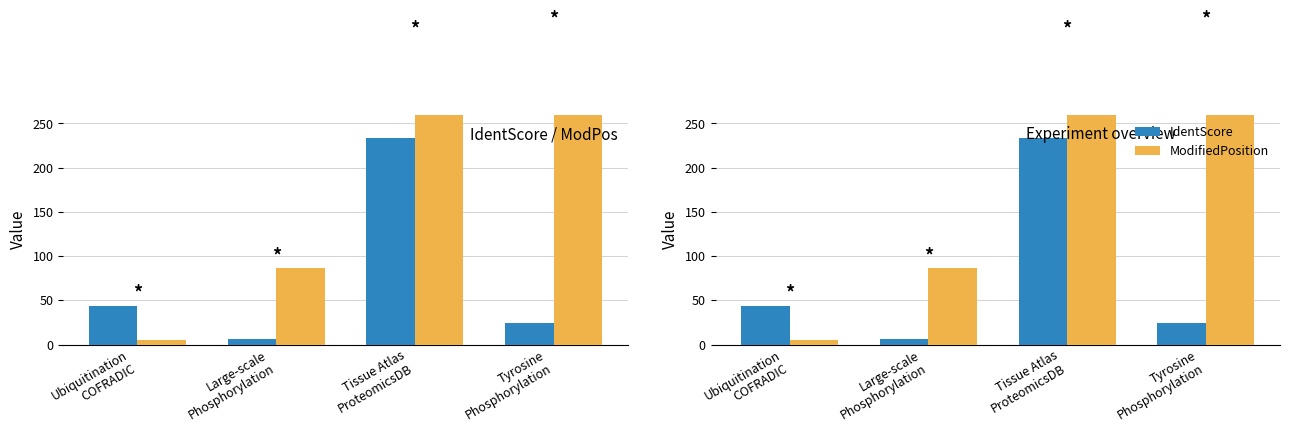

Reading left to right, extract all data points from this chart.

IdentScore: 43.7	6.5	233.5	24.0
ModifiedPosition: 5.0	86.0	342.0	353.0